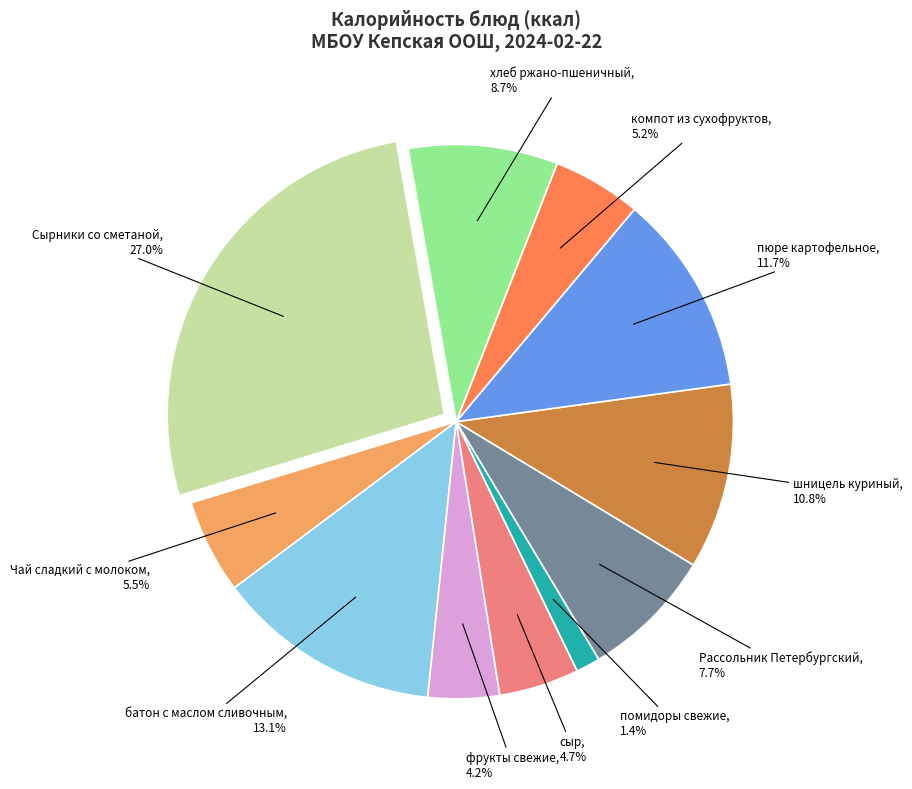

Is there any slice that represents more than half of the pie?

No